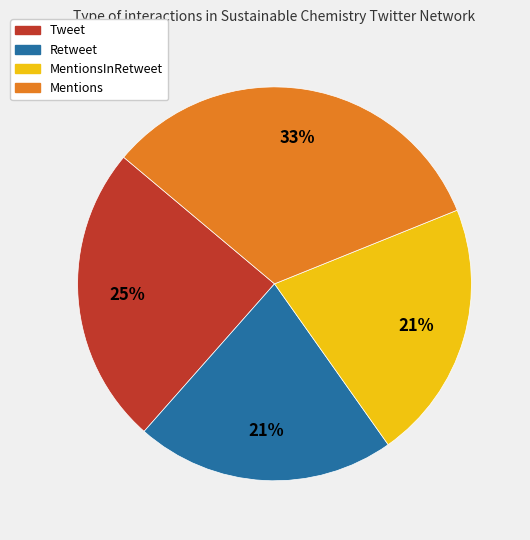

The Mentions slice represents 33% of the pie. True or false?

True